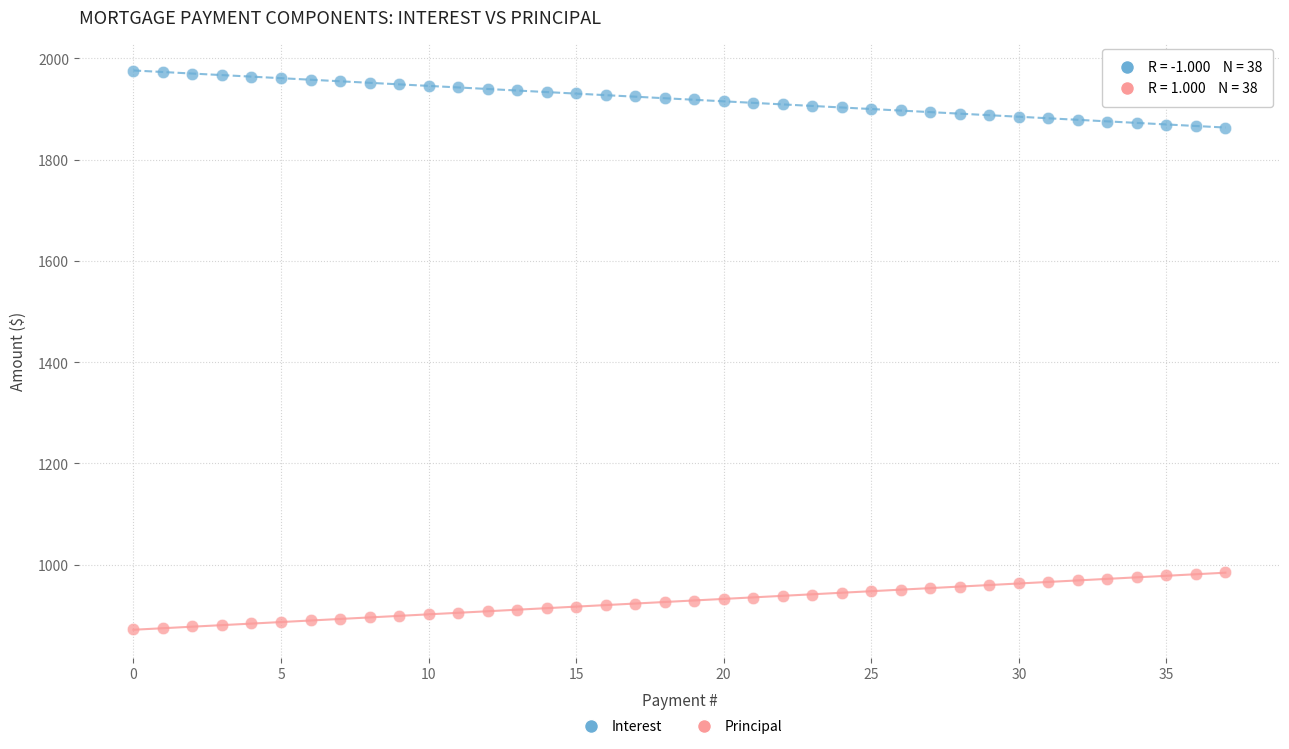

Which series contains the lowest Y value?

Principal